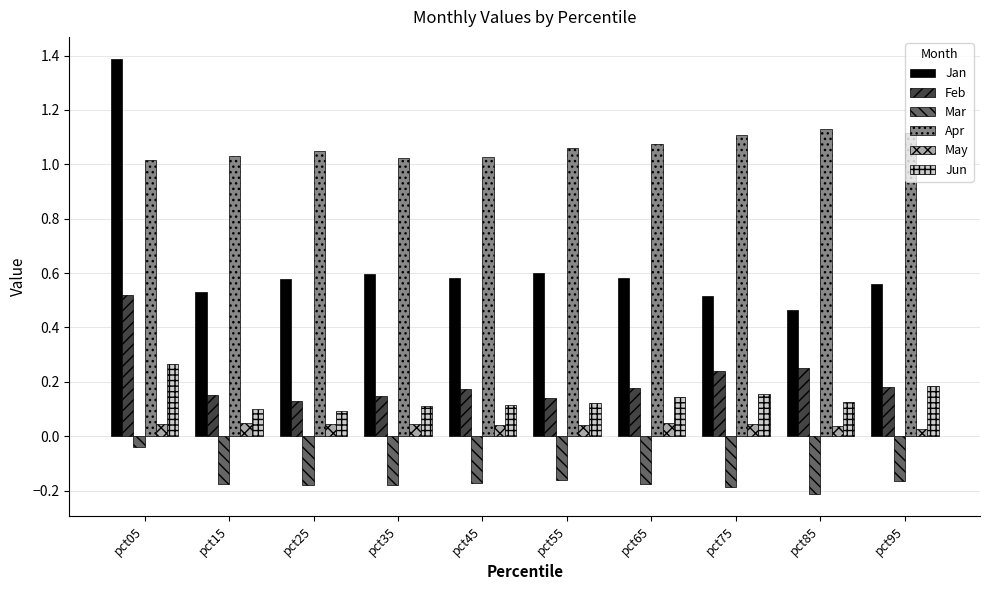

Which series has the largest total across all categories?

Apr